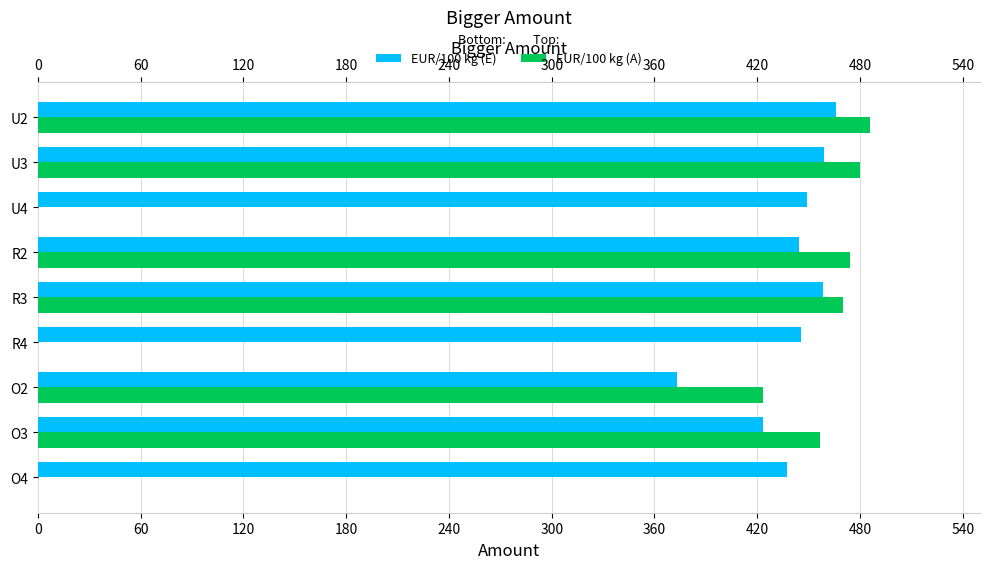

How many data points does each series have?

9